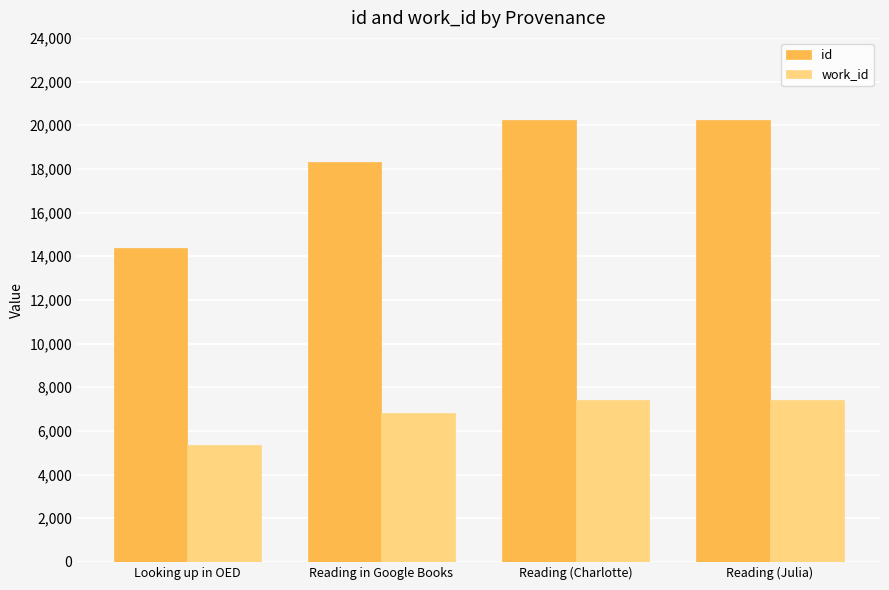

How many bars are there in each group?

2